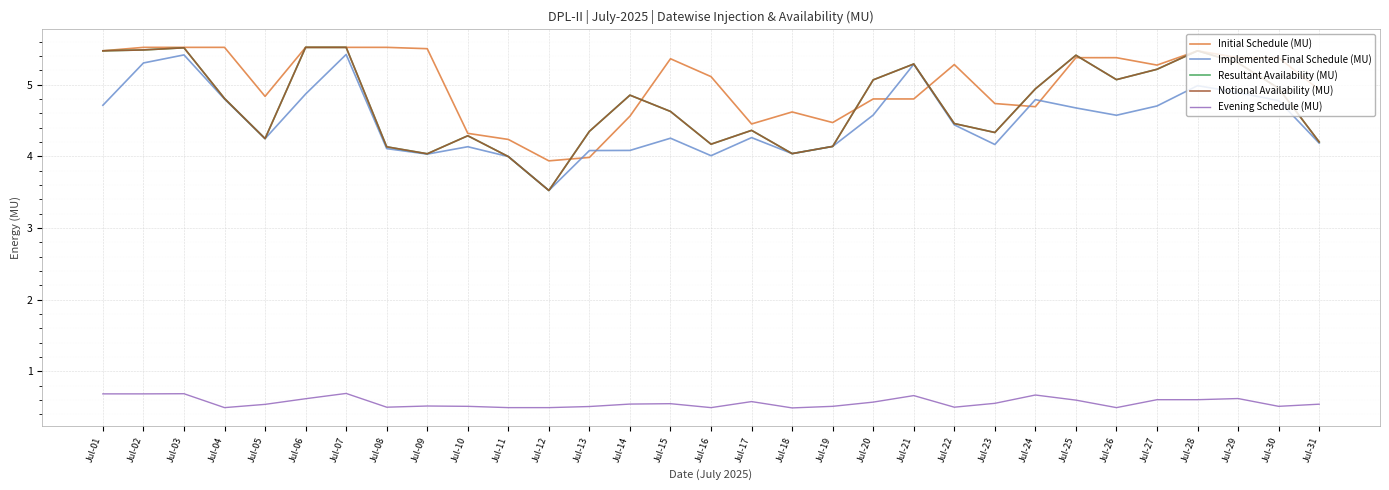

Which series has the largest range (max minus min)?

Resultant Availability (MU)